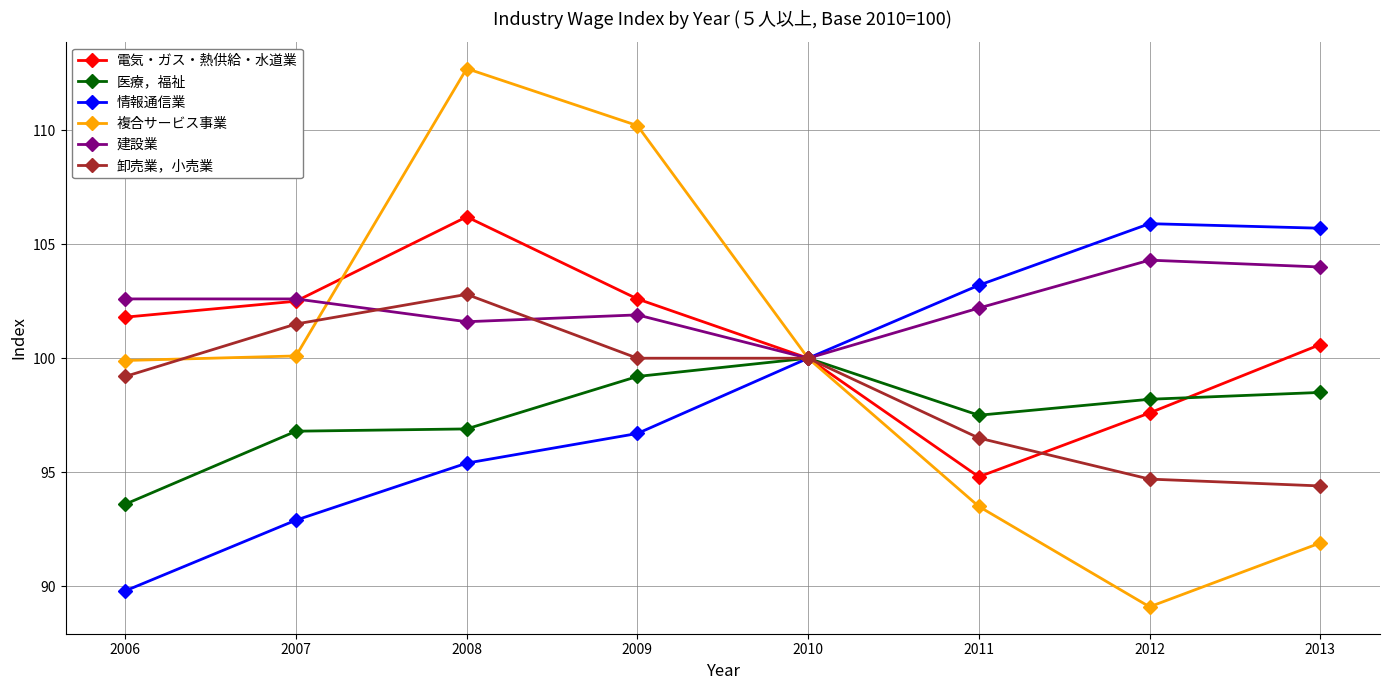

What is the value of the 医療，福祉 point at the 2nd from the left?

96.8